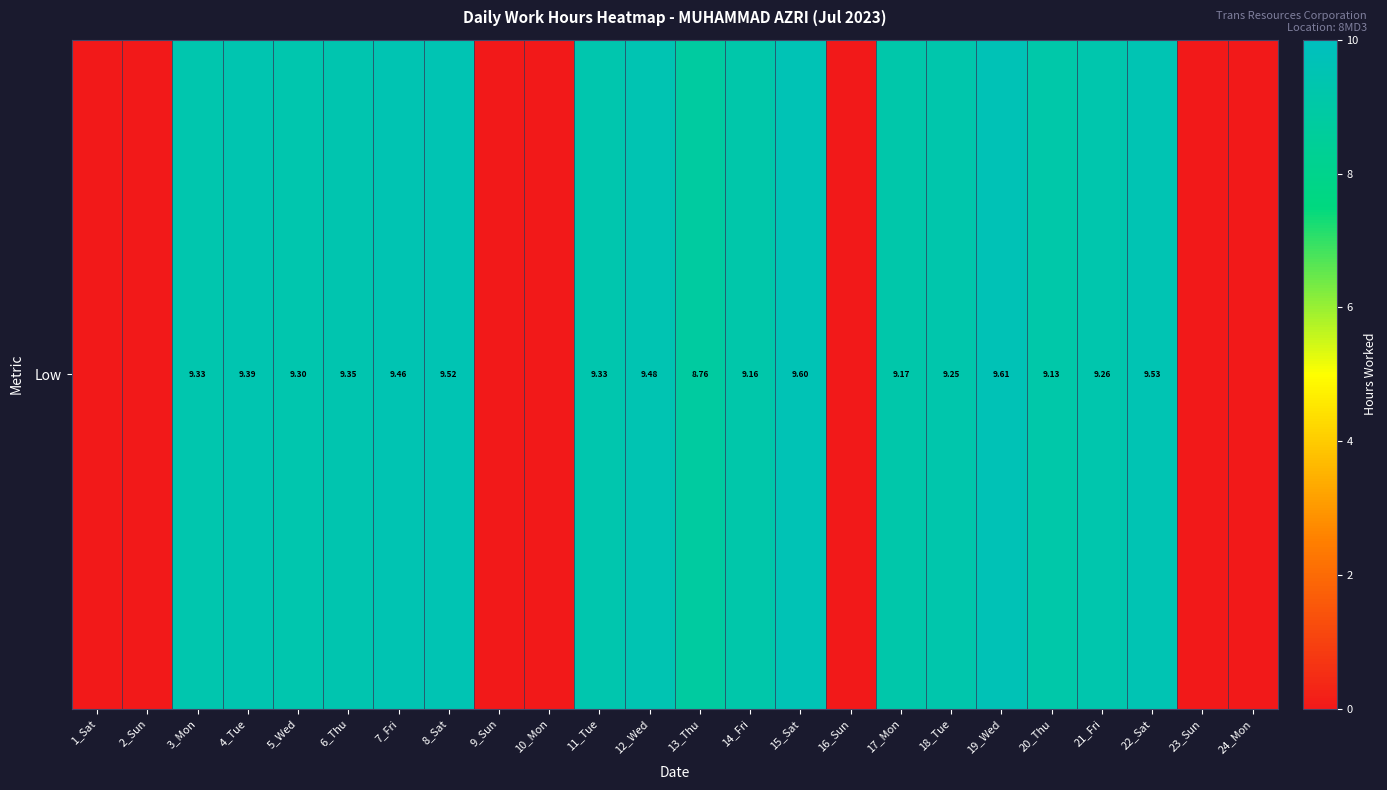

Reading right to left, what are all the values shown in this chart?

24_Mon=0.0	23_Sun=0.0	22_Sat=9.5	21_Fri=9.3	20_Thu=9.1	19_Wed=9.6	18_Tue=9.2	17_Mon=9.2	16_Sun=0.0	15_Sat=9.6	14_Fri=9.2	13_Thu=8.8	12_Wed=9.5	11_Tue=9.3	10_Mon=0.0	9_Sun=0.0	8_Sat=9.5	7_Fri=9.5	6_Thu=9.3	5_Wed=9.3	4_Tue=9.4	3_Mon=9.3	2_Sun=0.0	1_Sat=0.0